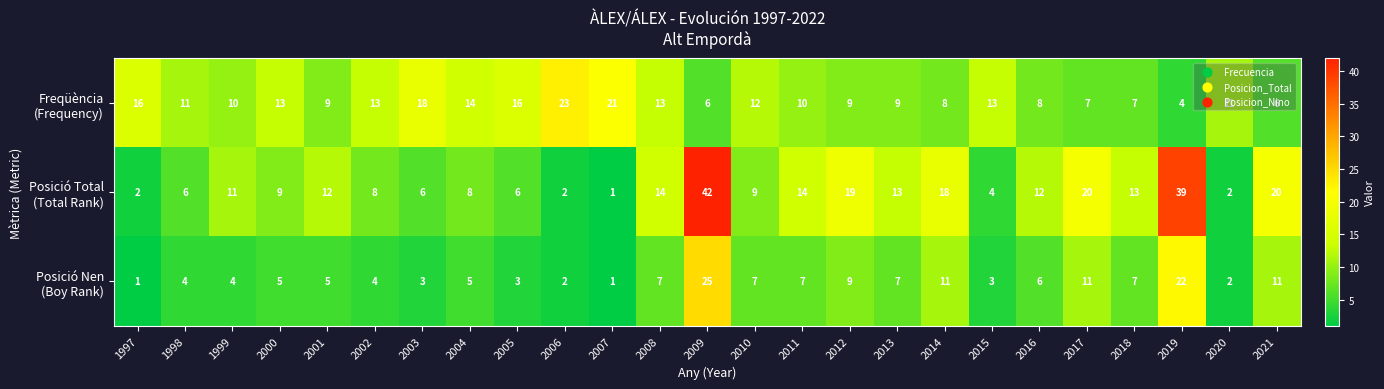

At which category does the chart reach its peak across all series?

2009